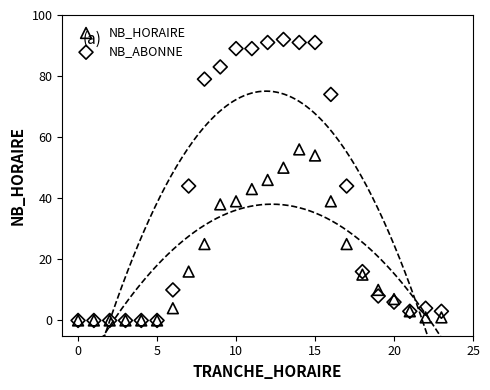

Which series has the largest Y range (max minus min)?

NB_ABONNE